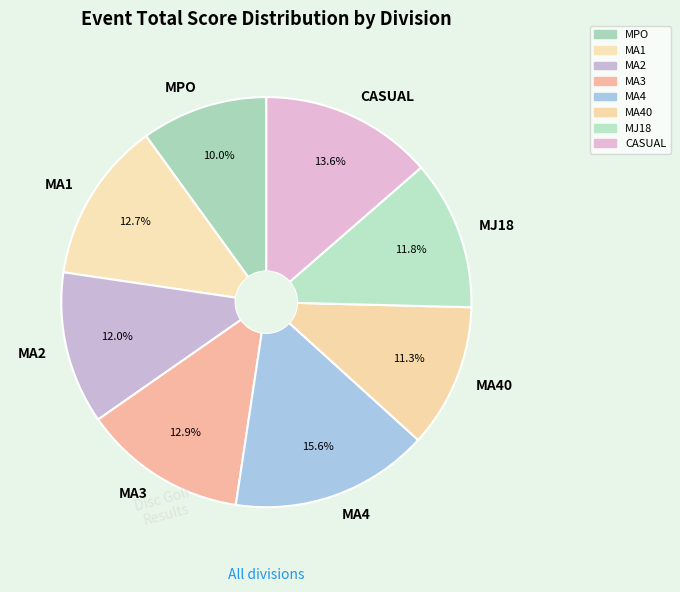

To the nearest percent, what portion does MA40 represent?

11%